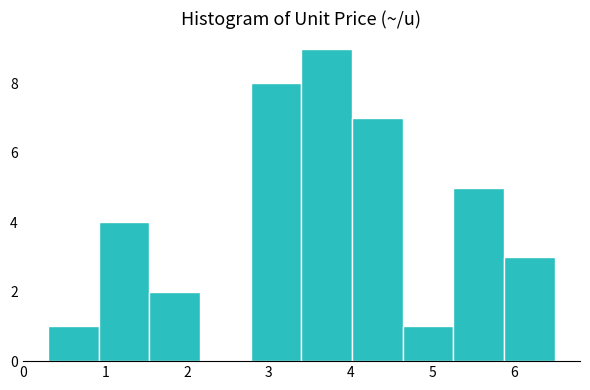

Reading left to right, transcribe this chart: for each bar, give the range it covers on the x-axis and its height. Neither the bar edges nor the heights are printed on the chart, so give them approximately, as read against the axes.

0.30 to 0.92: 1
0.92 to 1.54: 4
1.54 to 2.16: 2
2.16 to 2.78: 0
2.78 to 3.40: 8
3.40 to 4.02: 9
4.02 to 4.64: 7
4.64 to 5.26: 1
5.26 to 5.88: 5
5.88 to 6.50: 3